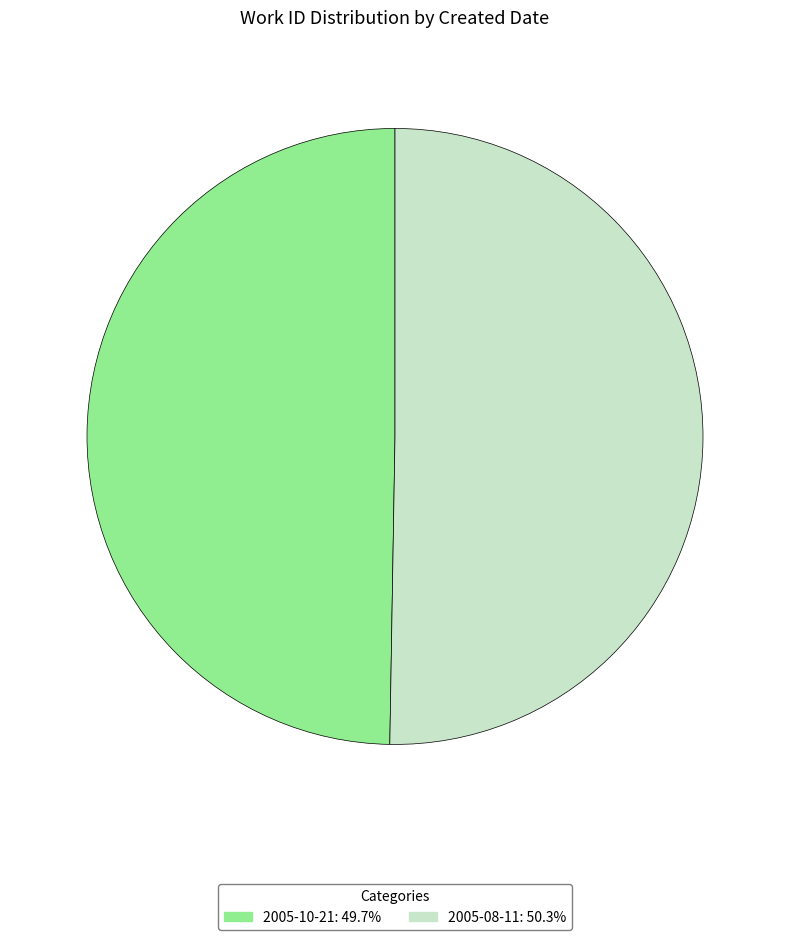

What is the majority slice?

2005-08-11